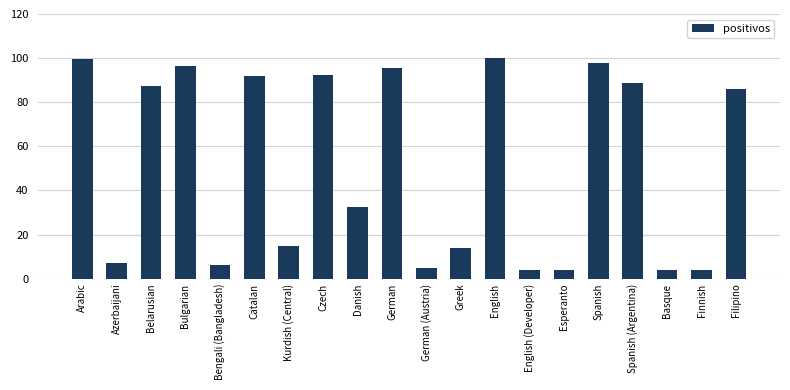

The value at Arabic is 99.6. True or false?

True